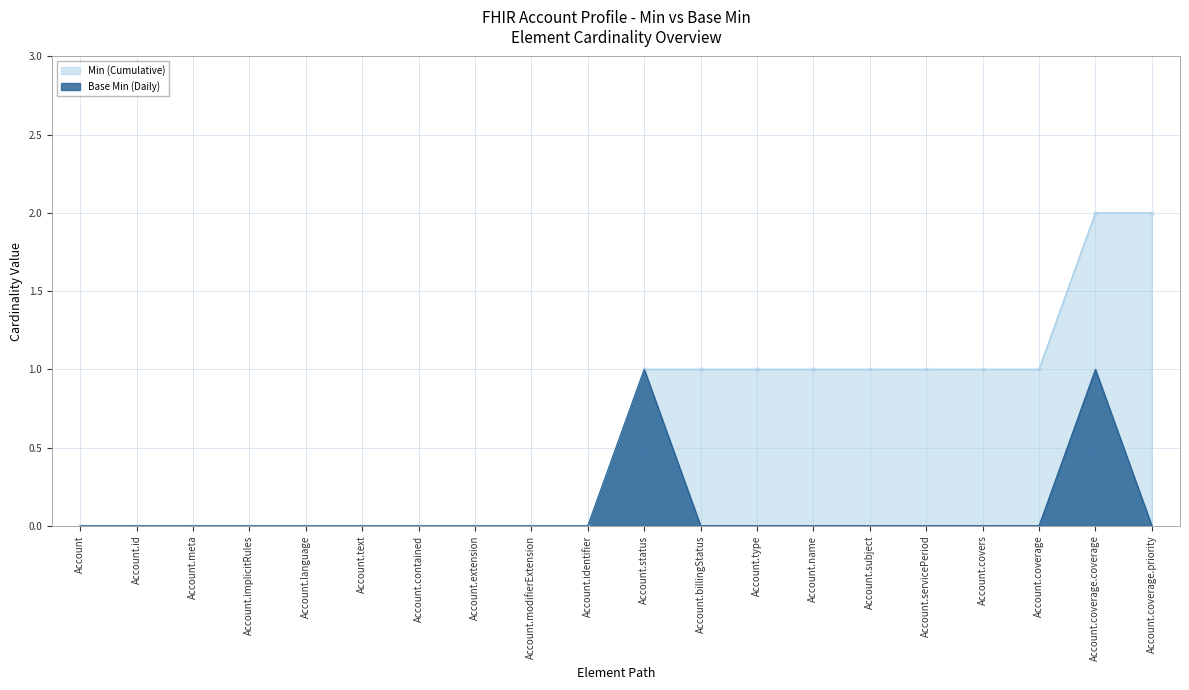

Reading left to right, list all the values displayed in this chart.

0	0	0	0	0	0	0	0	0	0	1	0	0	0	0	0	0	0	1	0